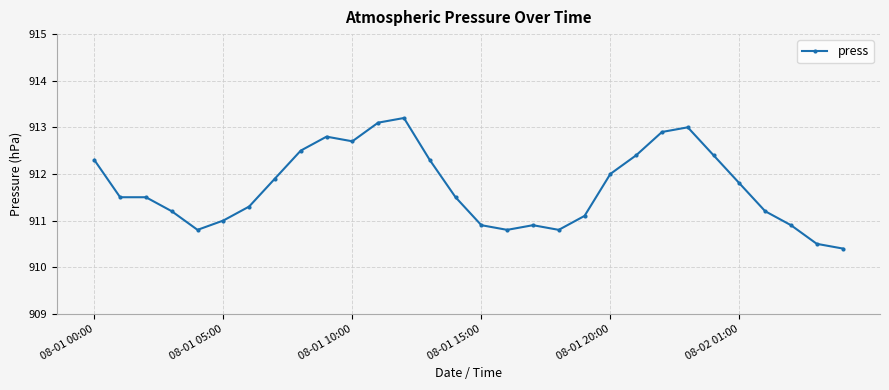

What is the smallest value displayed?

910.4